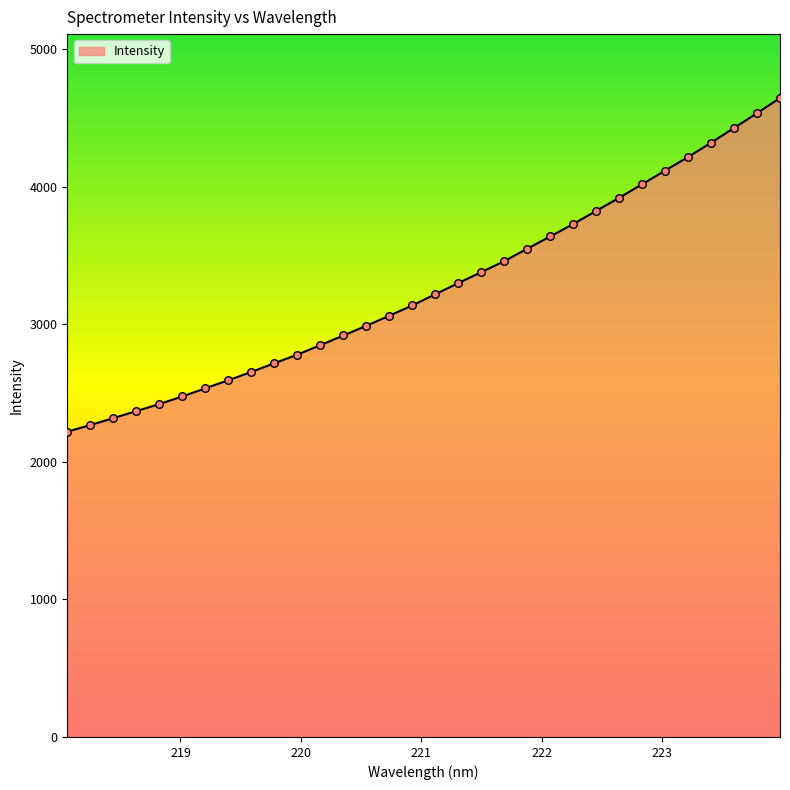

What is the smallest value displayed?

2218.8